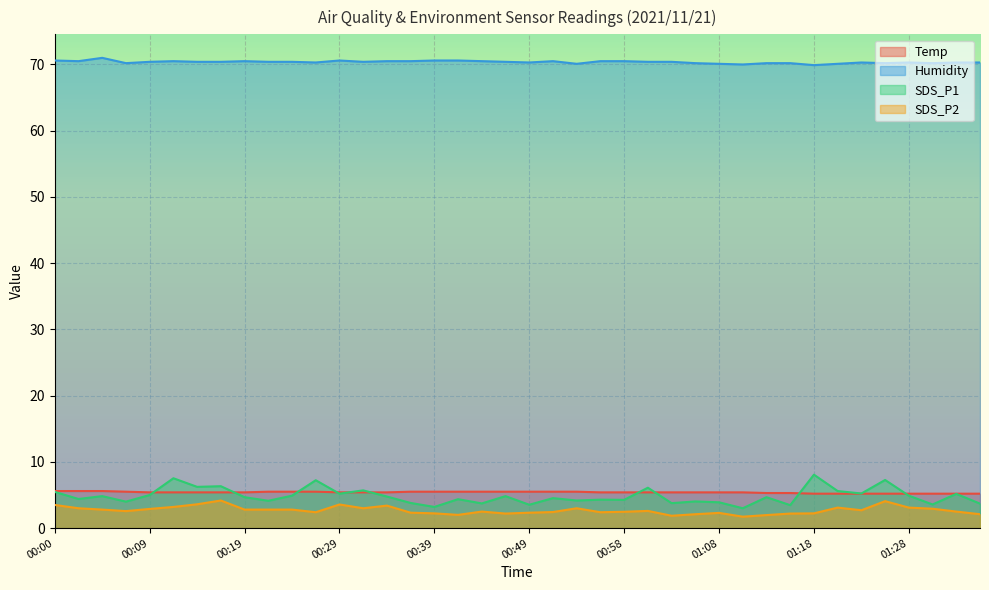

True or false: Humidity and SDS_P2 cross at least once.

False